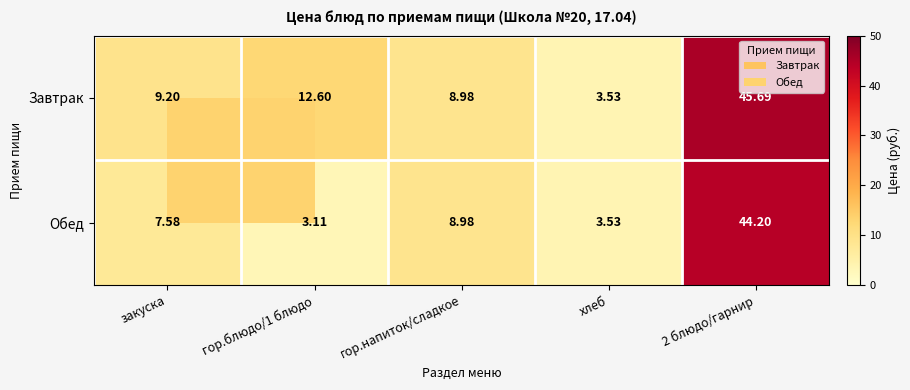

What is the spread (max minus min) of values at 2 блюдо/гарнир?

1.5